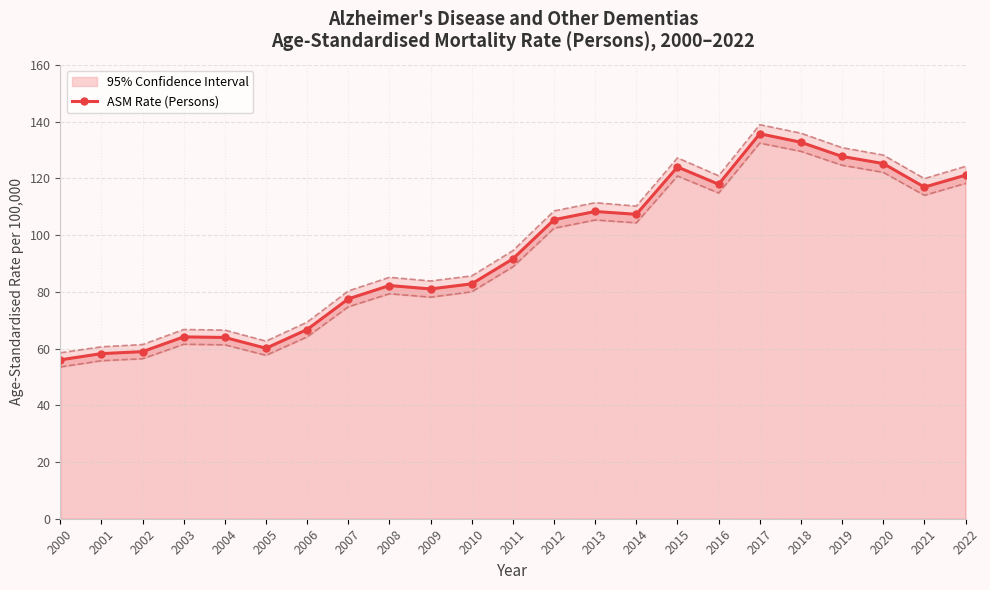

True or false: Lower CI (Persons) line has a value of 122.1 at 2020.

True